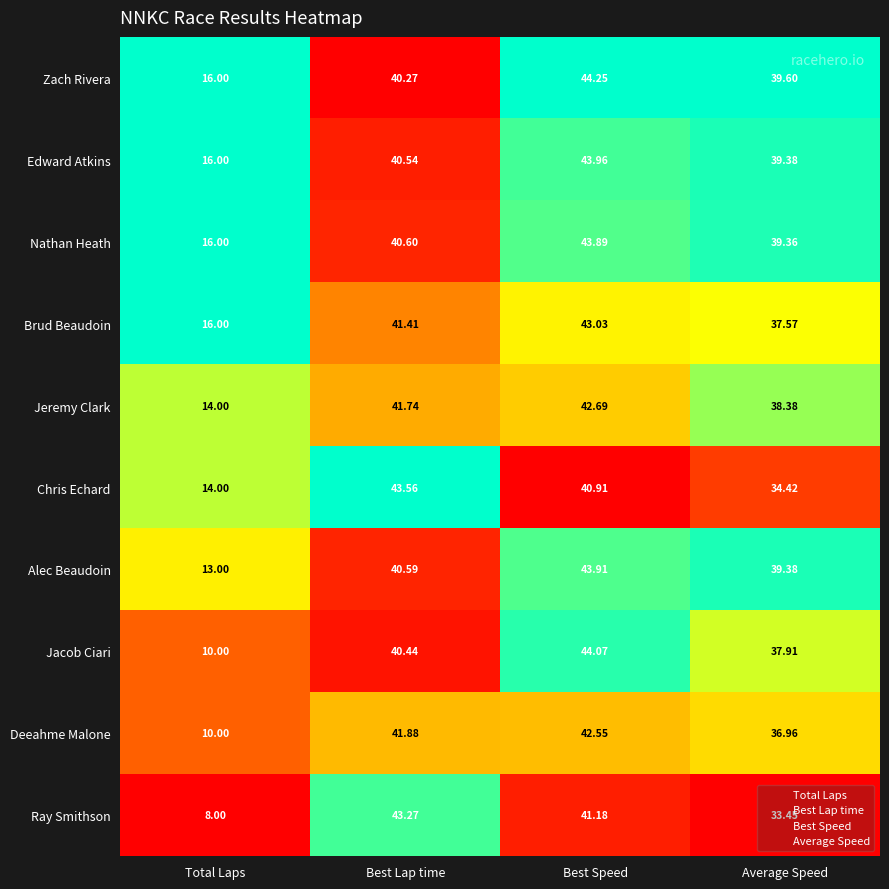

Where does the Zach Rivera series first go above 40?

Best Lap time